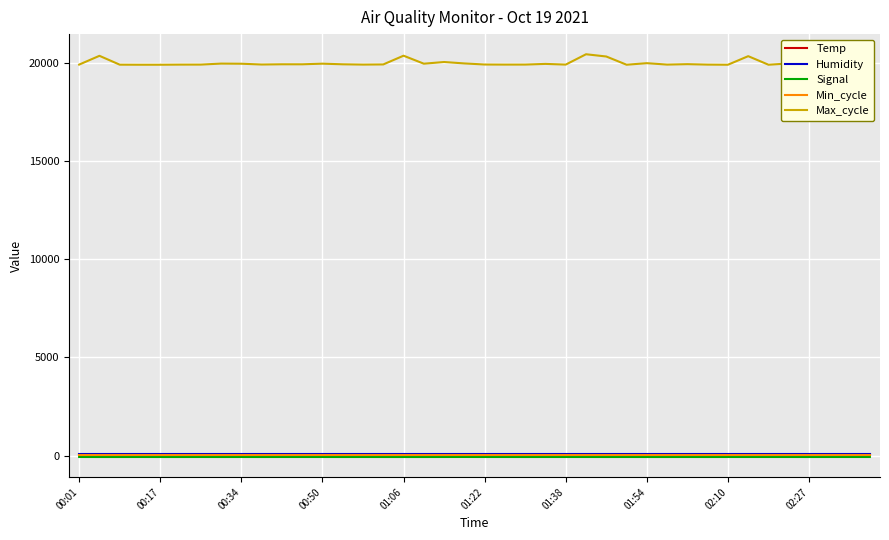

What is the value of the Min_cycle point at the 2nd from the left?

28.0